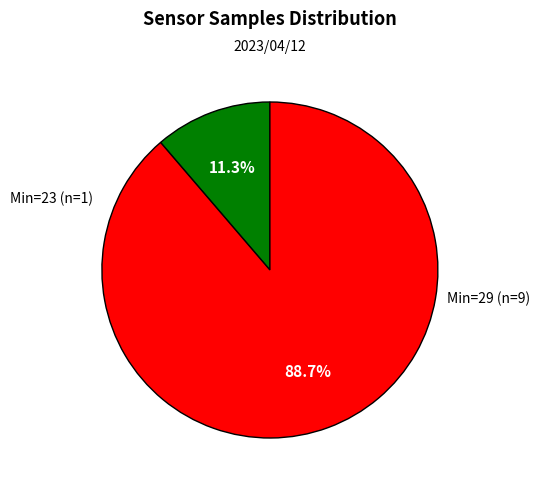

Is there any slice that represents more than half of the pie?

Yes